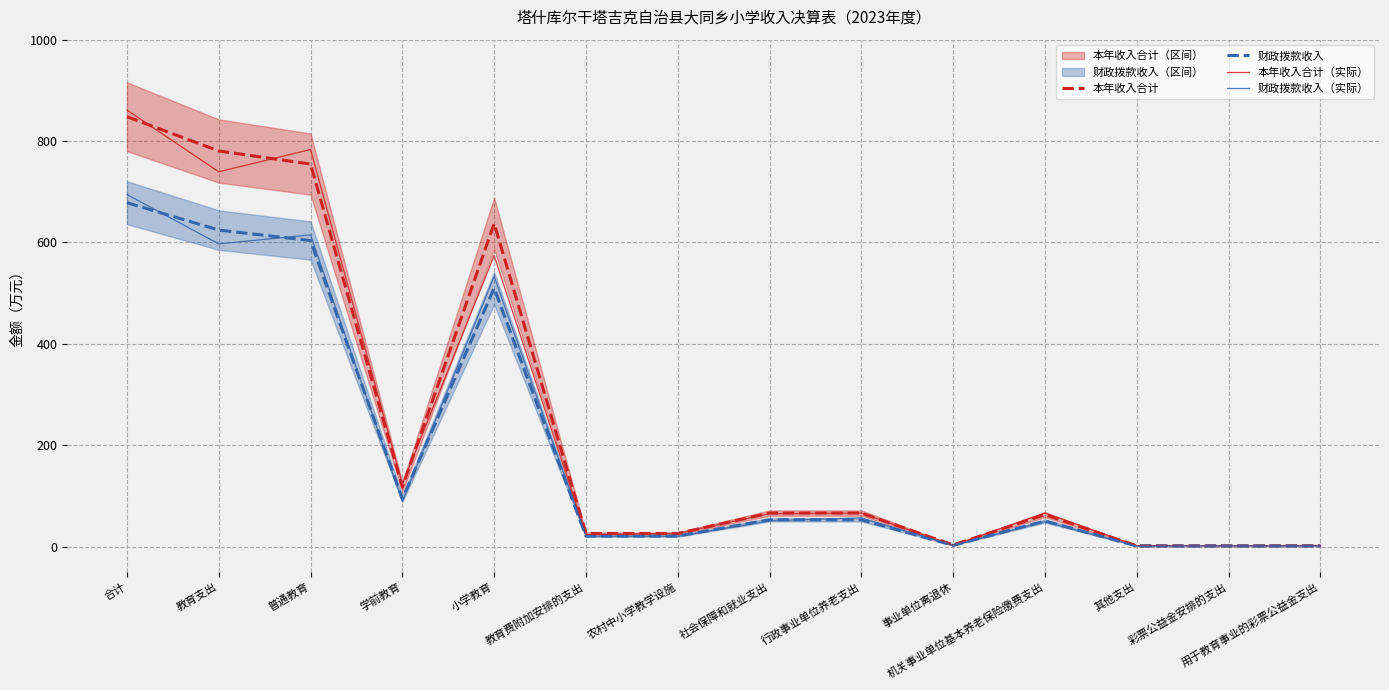

The value of 财政拨款收入（实际） at 普通教育 is 194.8. True or false?

False